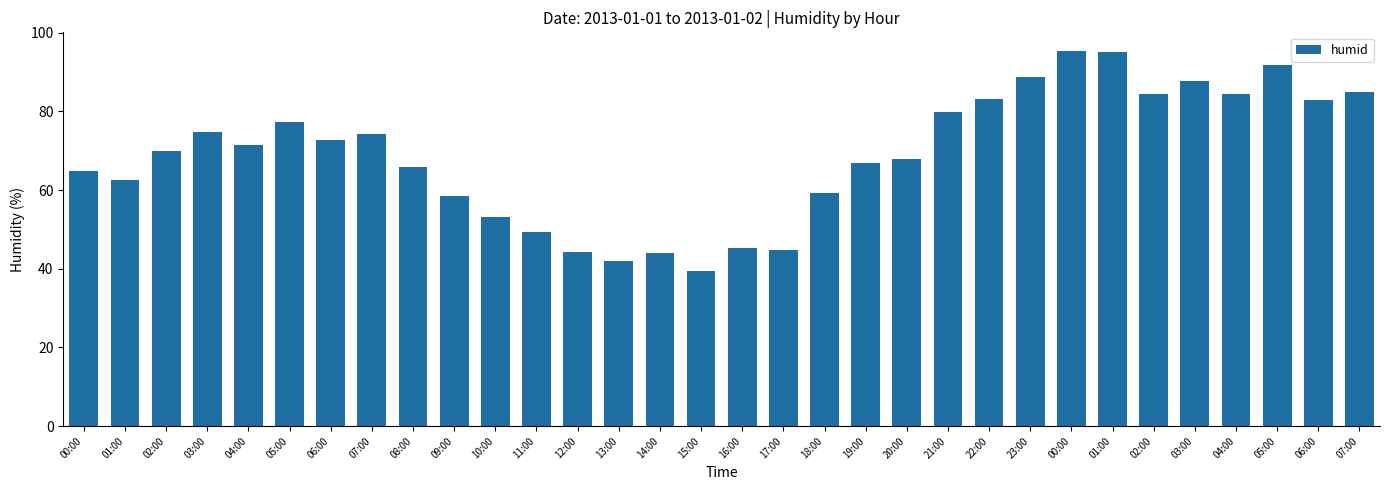

Rank the categories by value from highest to lowest.

00:00, 01:00, 05:00, 23:00, 03:00, 07:00, 04:00, 02:00, 22:00, 06:00, 21:00, 05:00, 03:00, 07:00, 06:00, 04:00, 02:00, 20:00, 19:00, 08:00, 00:00, 01:00, 18:00, 09:00, 10:00, 11:00, 16:00, 17:00, 12:00, 14:00, 13:00, 15:00